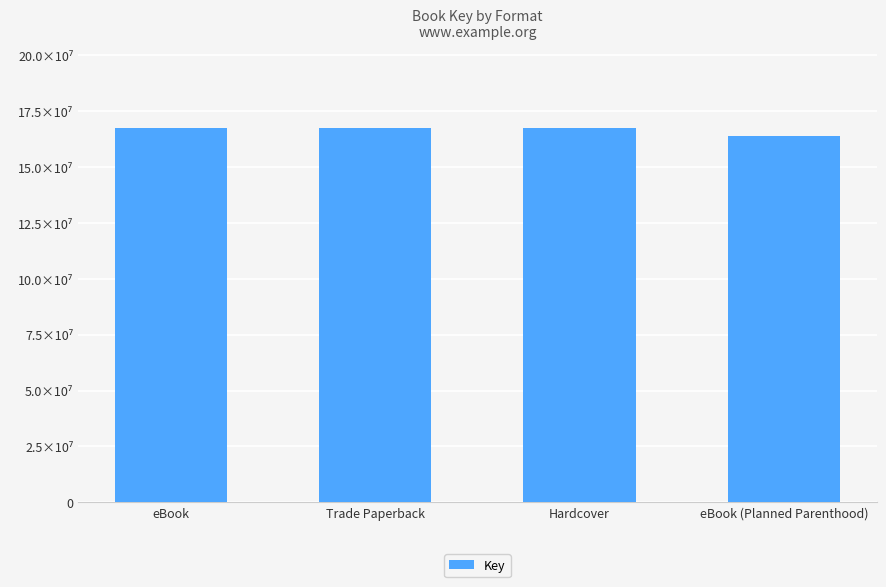

Reading left to right, list all the values displayed in this chart.

eBook=167442171	Trade Paperback=167442171	Hardcover=167442171	eBook (Planned Parenthood)=163877581